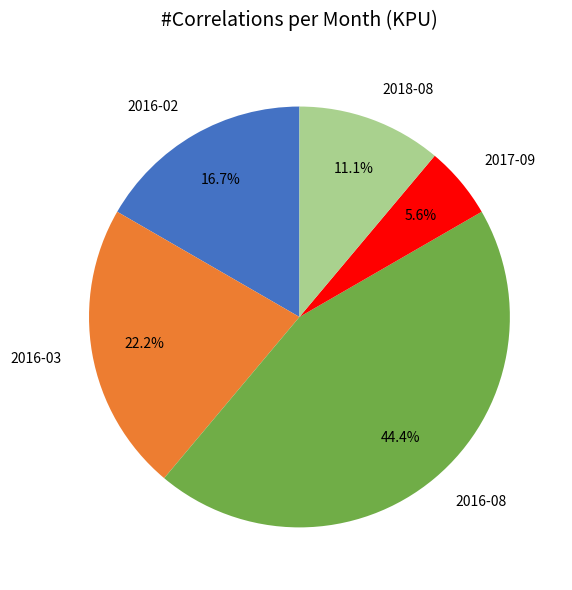

Do 2017-09 and 2018-08 together represent more than half of the pie?

No